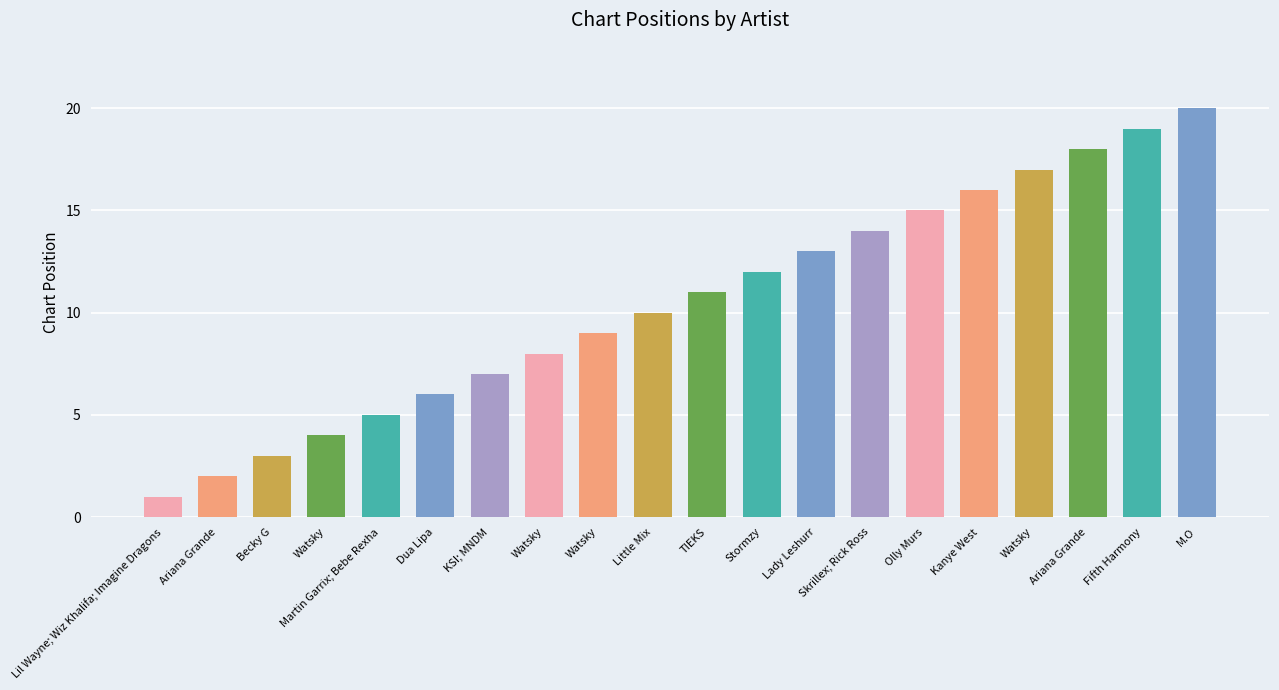

How many bars are there in total?

20